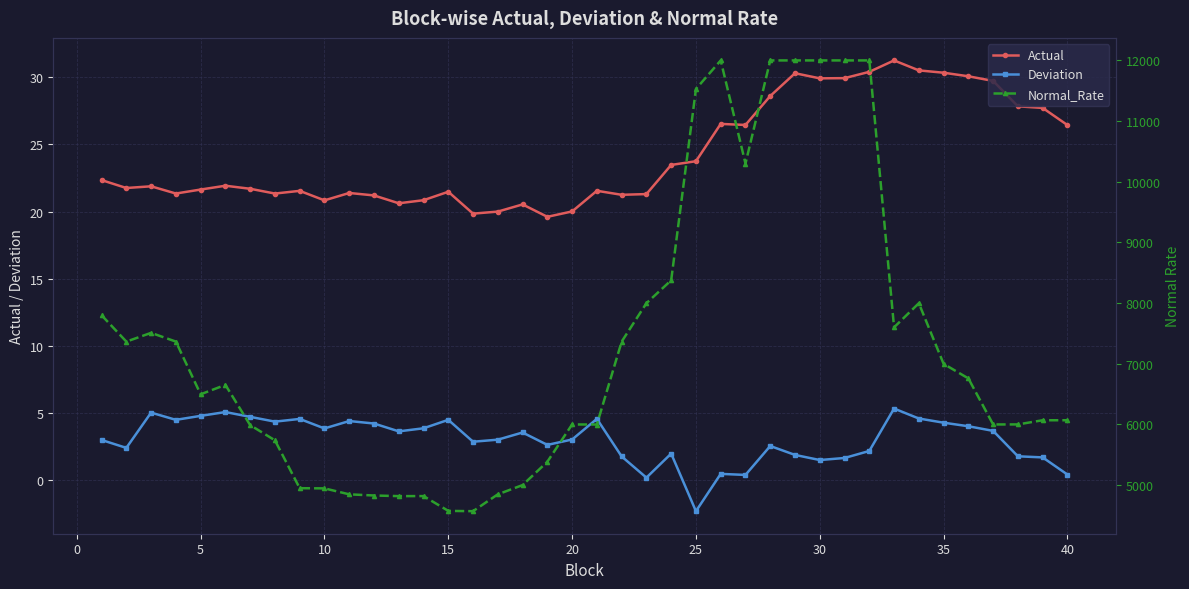

The Deviation series shows 3.8 at 10. True or false?

True